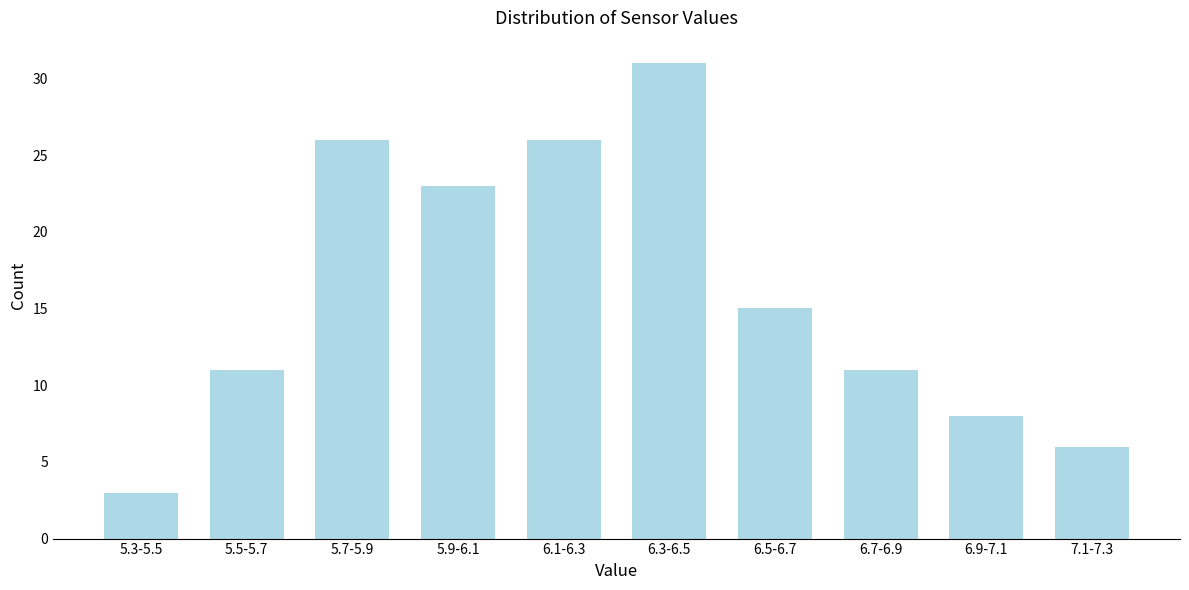

Reading left to right, extract all data points from this chart.

3	11	26	23	26	31	15	11	8	6